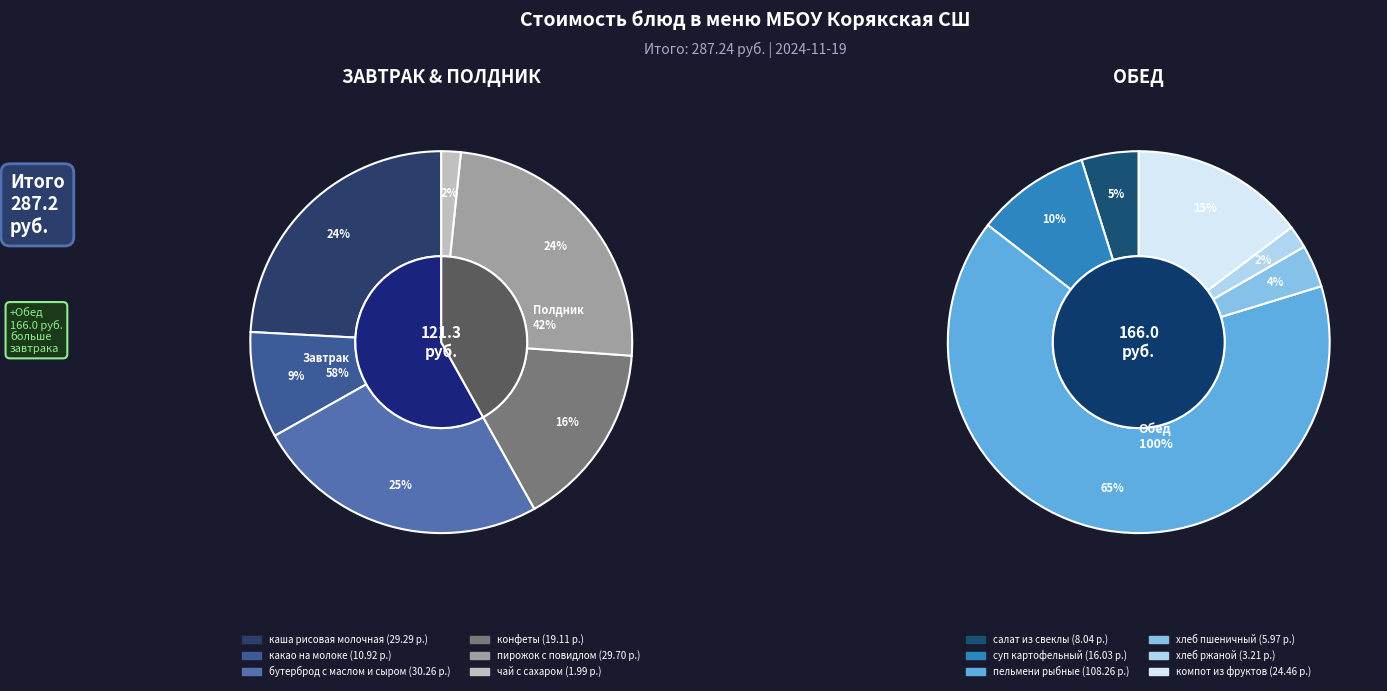

To the nearest percent, what percentage of the pie is конфеты?

7%